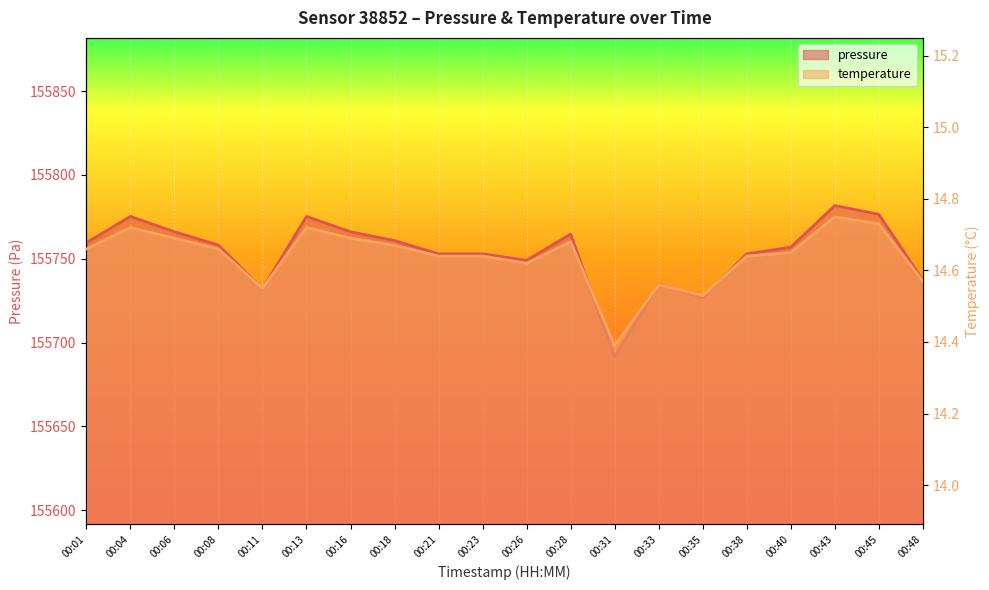

List the series in order of their overall mean, highest first.

pressure, temperature